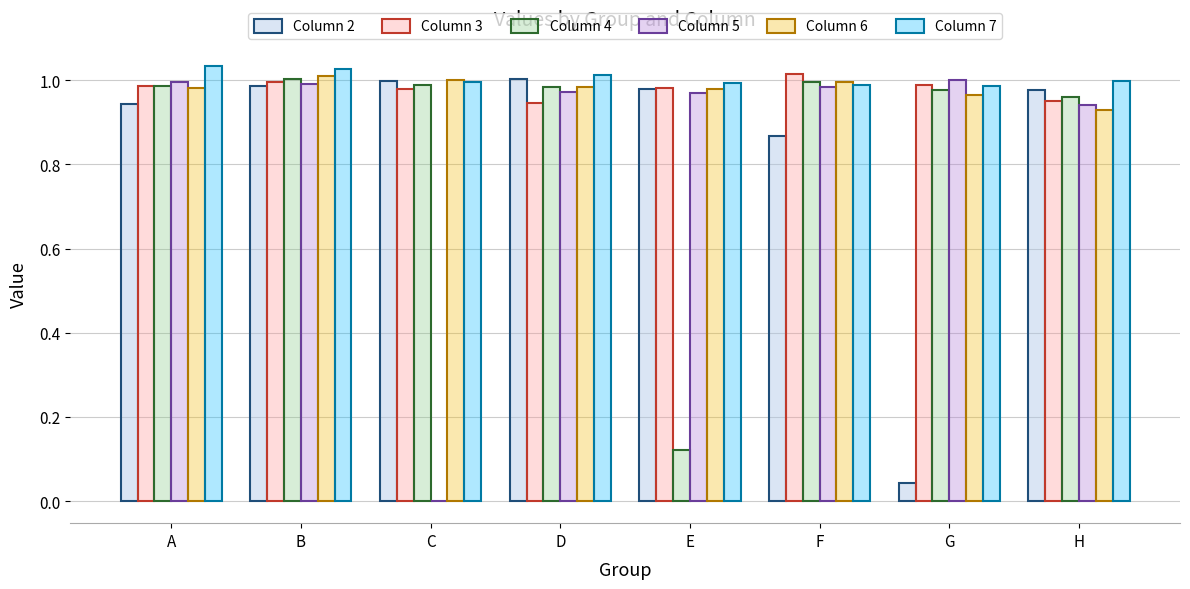

Which series changed the most between B and G?

Column 2